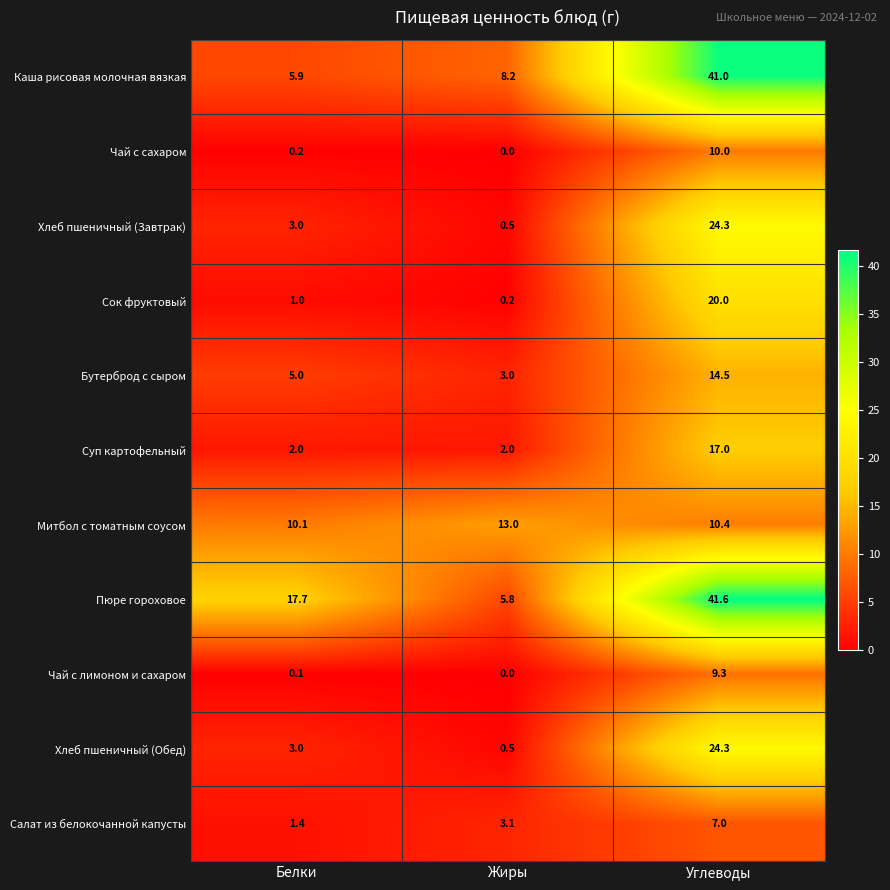

What is the spread (max minus min) of values at Белки?

17.6